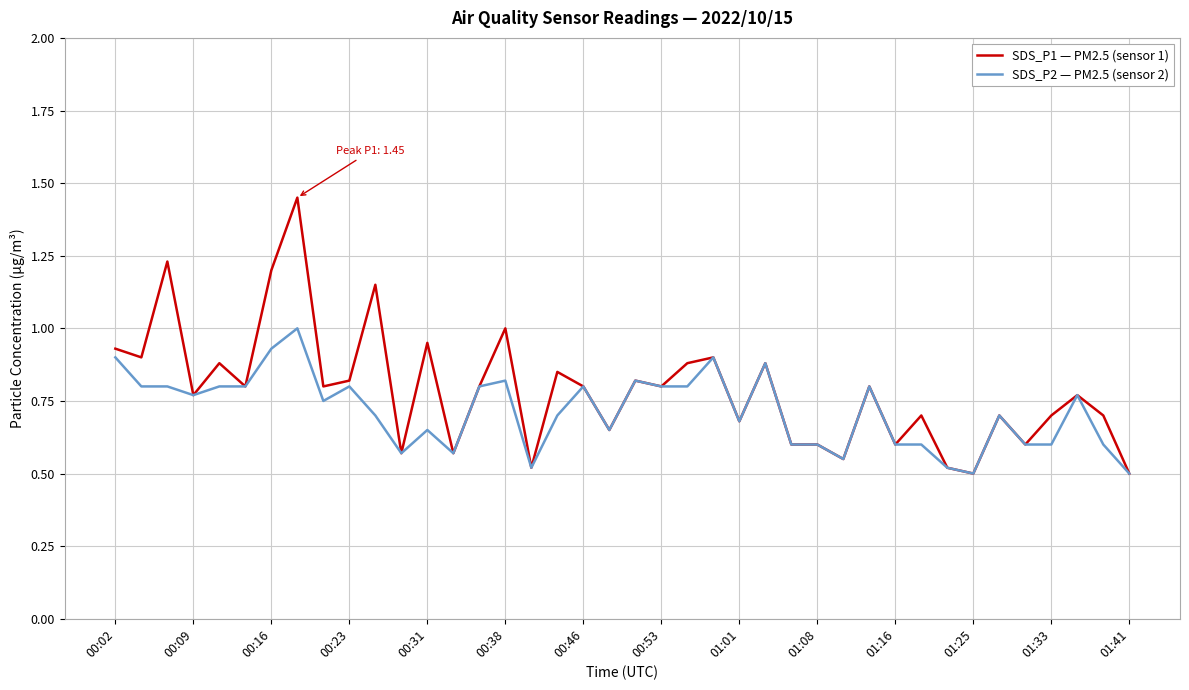

What is the maximum value for SDS_P2 — PM2.5 (sensor 2)?

1.0